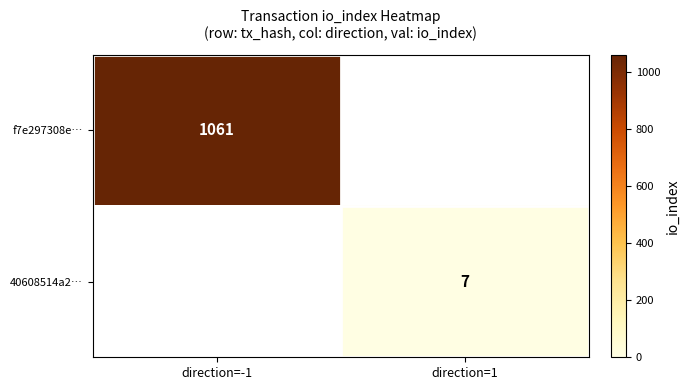

True or false: f7e297308e… has a value of 631 at direction=-1.

False